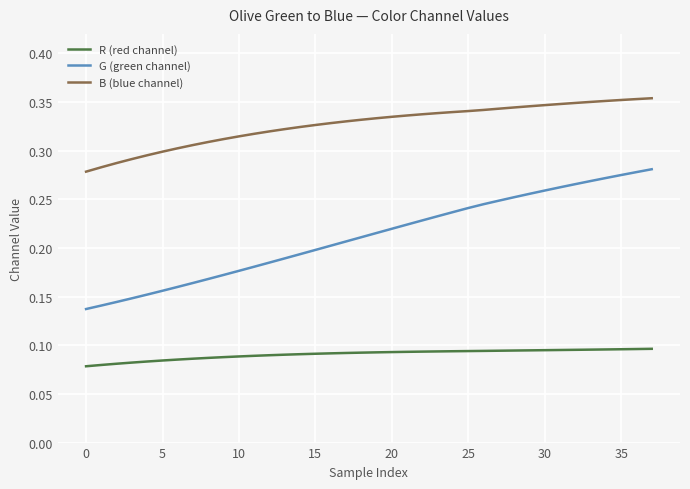

Rank the series by their average value, from lowest to highest.

R (red channel), G (green channel), B (blue channel)